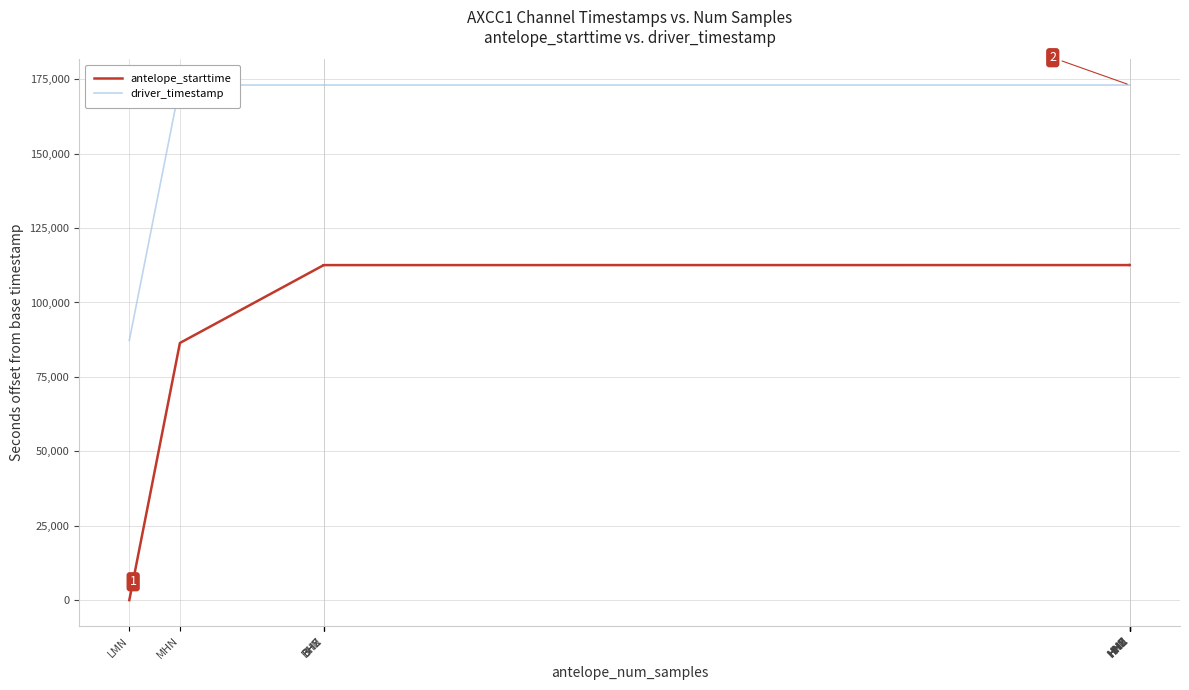

Which category has the lowest value in the antelope_starttime series?

LMN